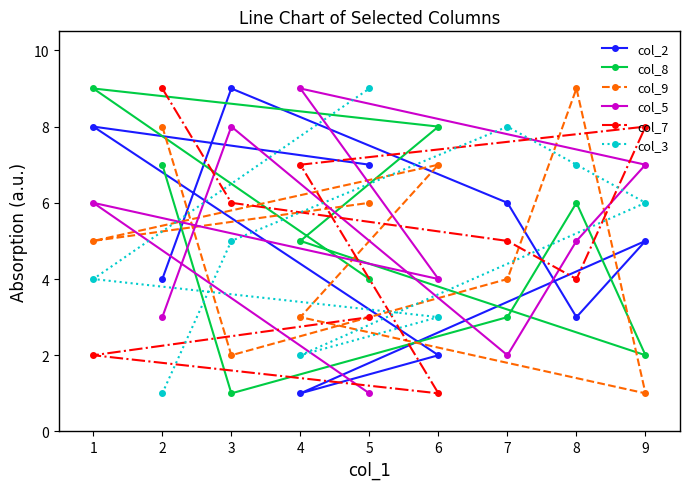

How many times do col_7 and col_9 cross each other?

3